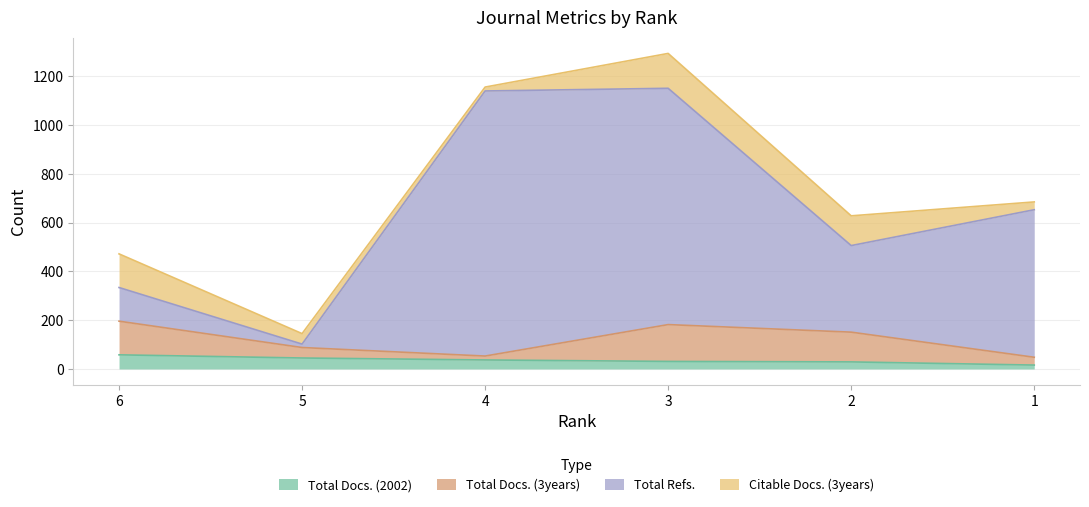

What is the difference between the Total Docs. (2002) values at 3 and 2?

2